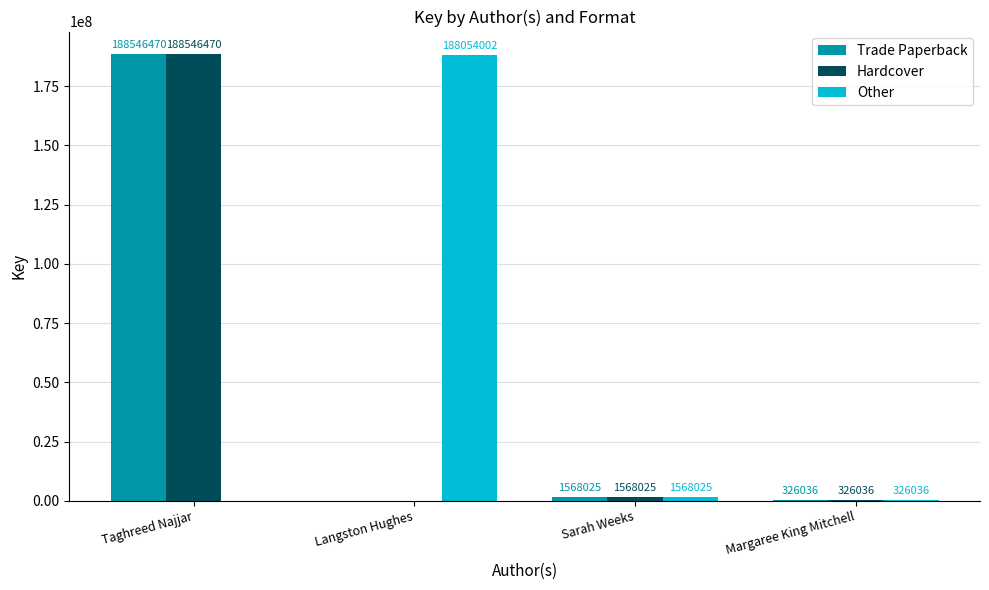

What is the total value across all series at Sarah Weeks?

4704075